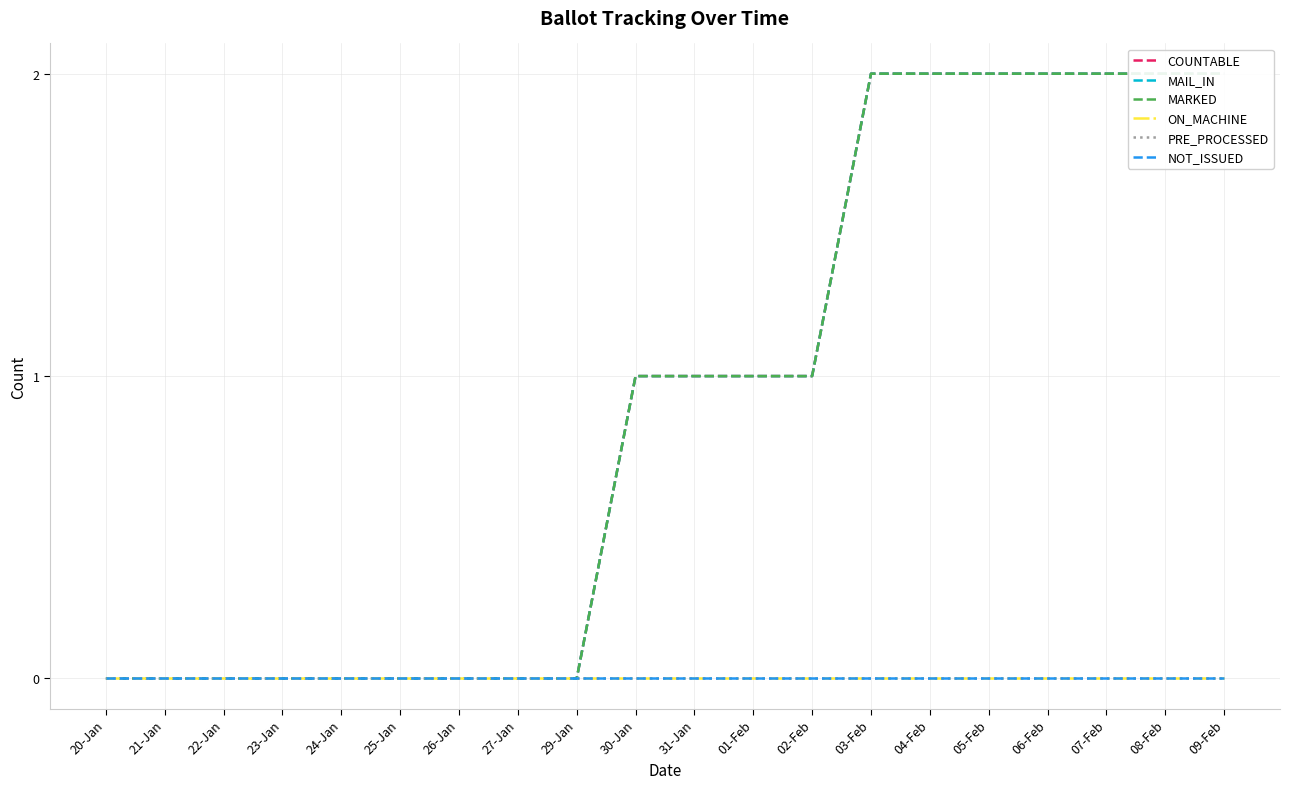

True or false: COUNTABLE and ON_MACHINE intersect in this chart.

False